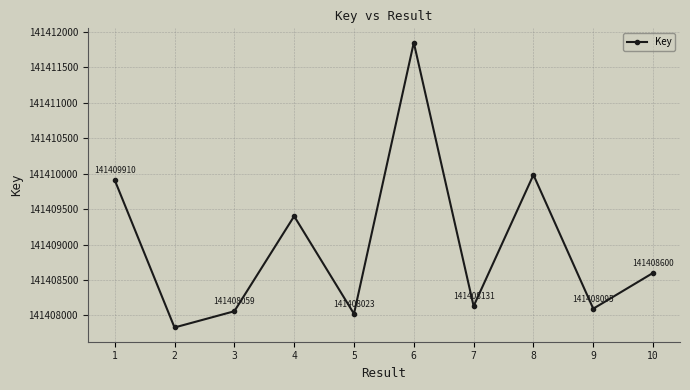

What is the sum of the values at 8 and 7?

282818114